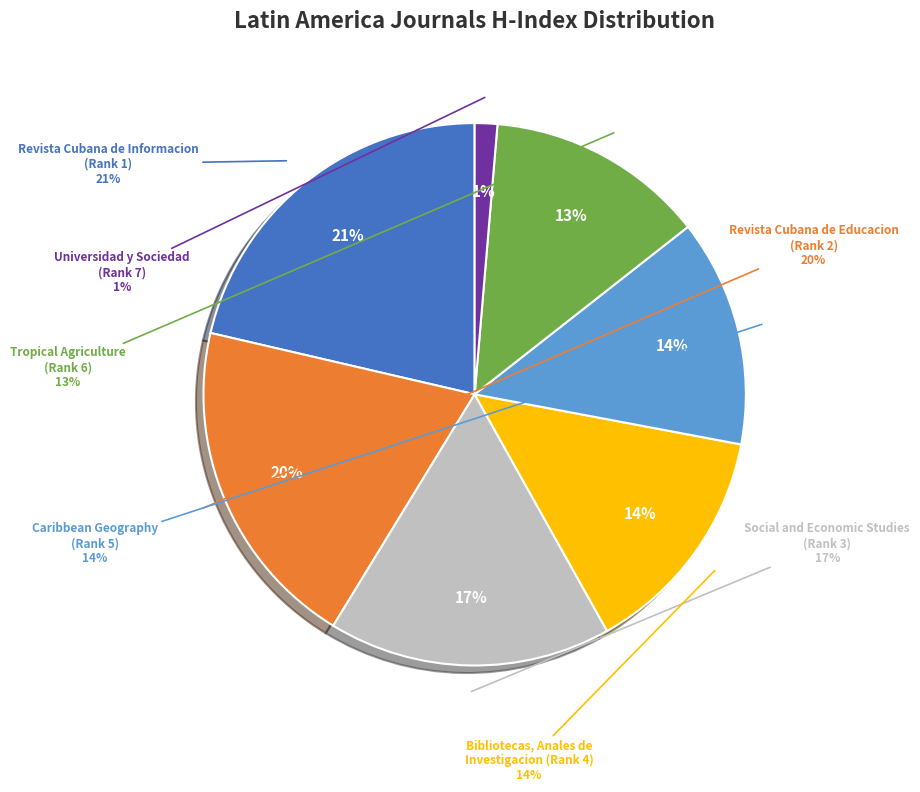

What percentage do Tropical Agriculture
(Rank 6) and Caribbean Geography
(Rank 5) together represent?

26.6%